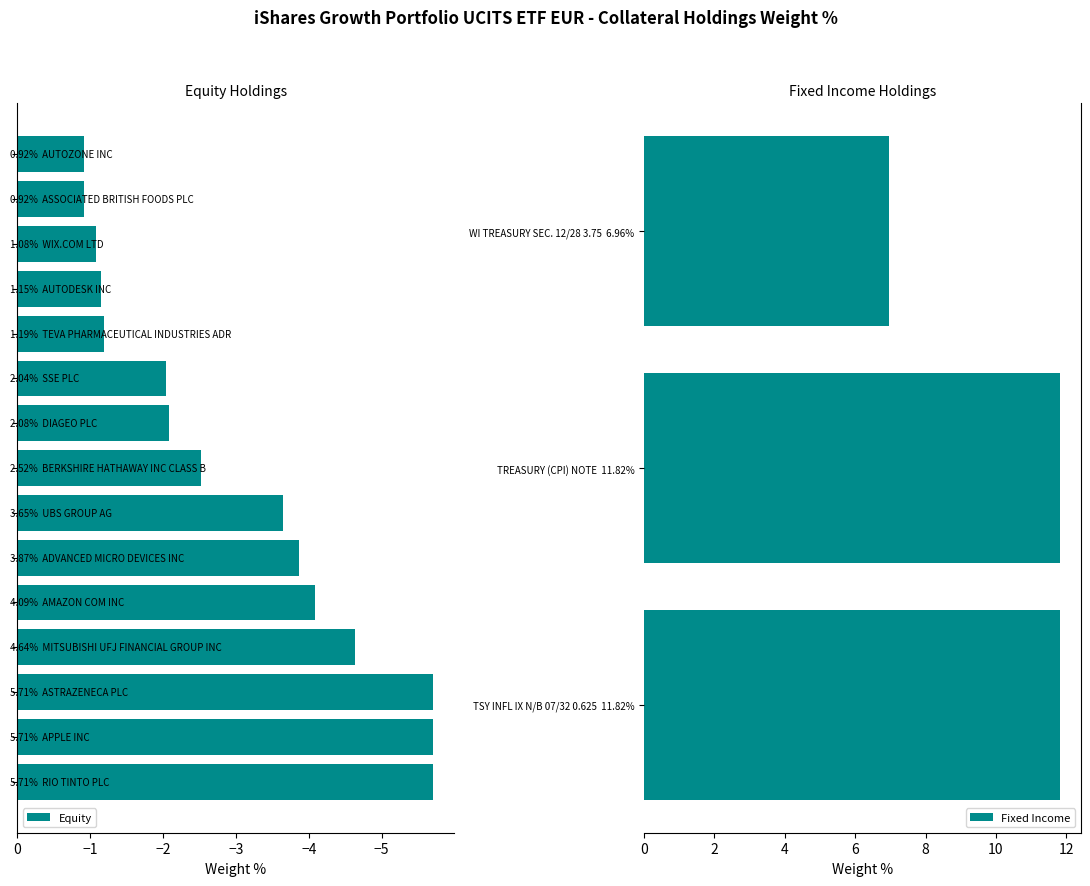

At which label is the value closest to -3?

BERKSHIRE HATHAWAY INC CLASS B